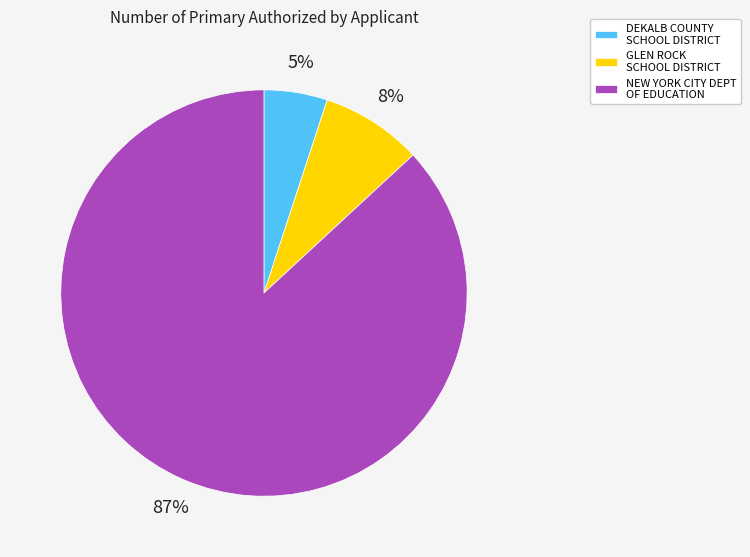

Is the sum of GLEN ROCK SCHOOL DISTRICT and DEKALB COUNTY SCHOOL DISTRICT greater than half?

No